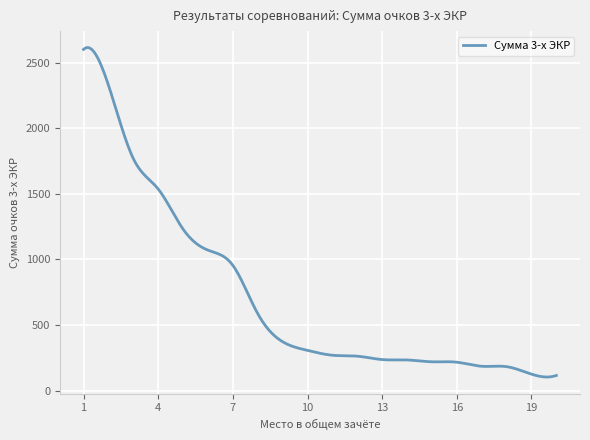

What is the maximum value shown in the chart?

2614.0